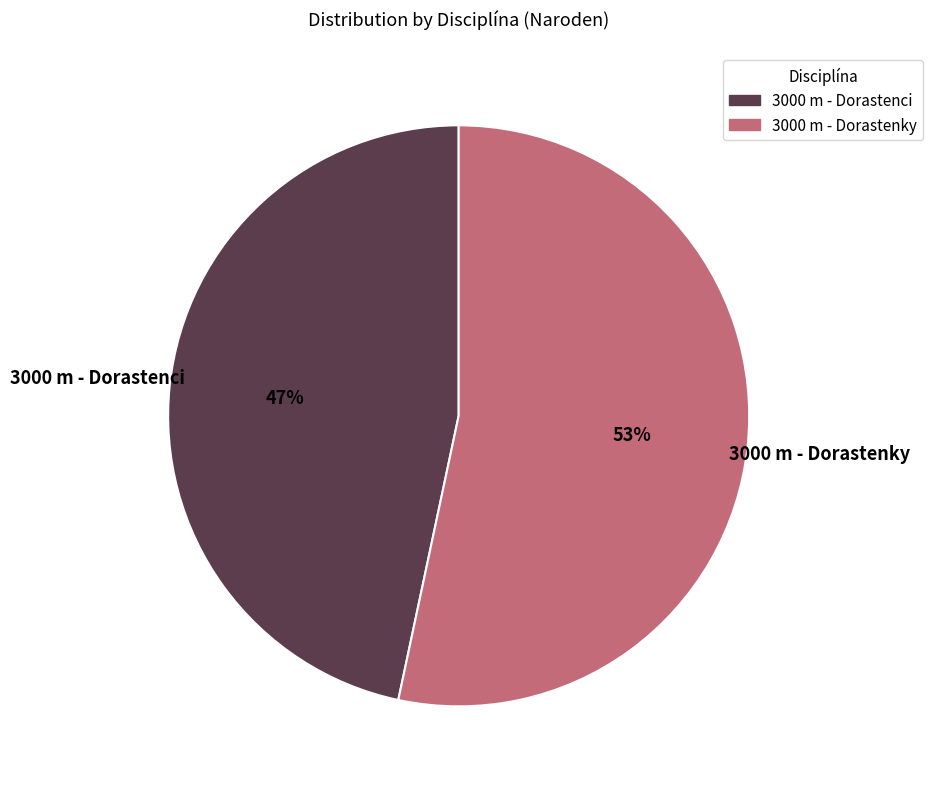

Which has a higher value, 3000 m - Dorastenci or 3000 m - Dorastenky?

3000 m - Dorastenky